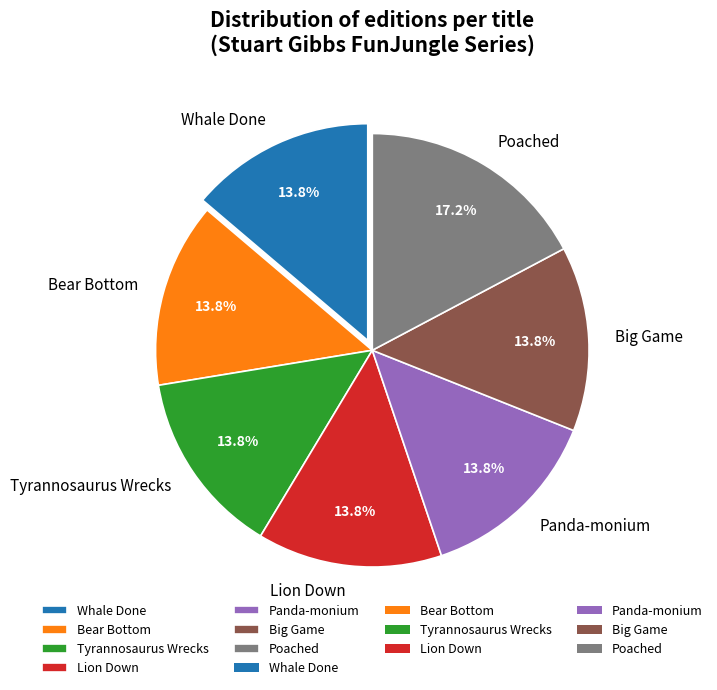

Is Tyrannosaurus Wrecks the majority of the pie?

No